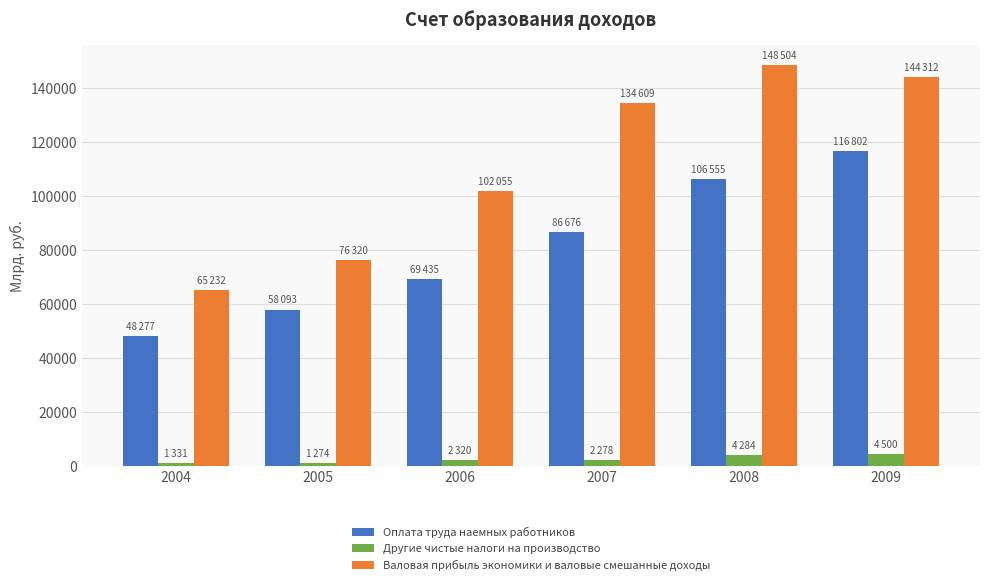

What is the difference between the highest and lowest values at 2004?

63901